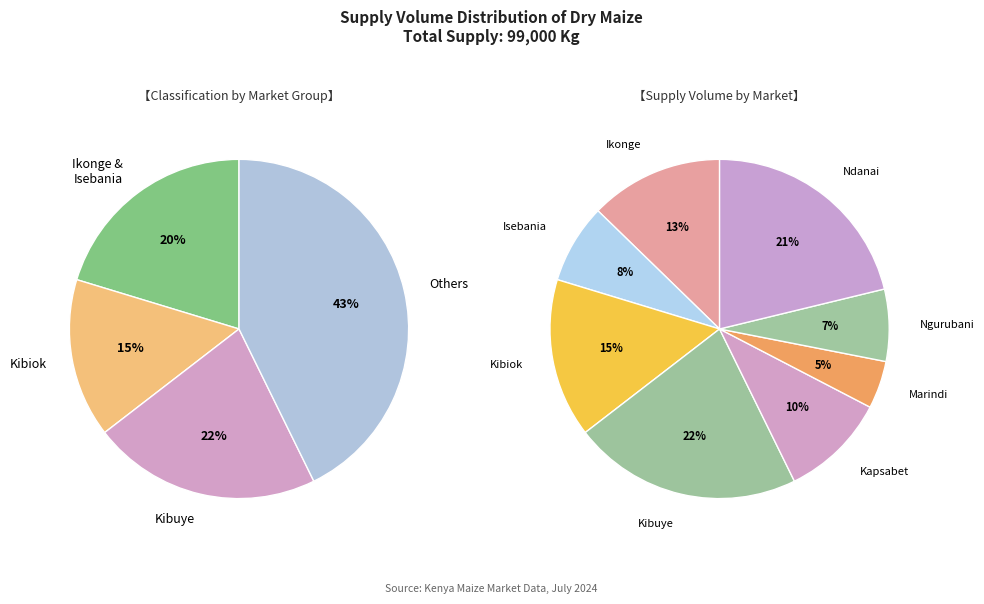

How much of the chart is everything except White Maize
(Ngurubani)?

93.1%